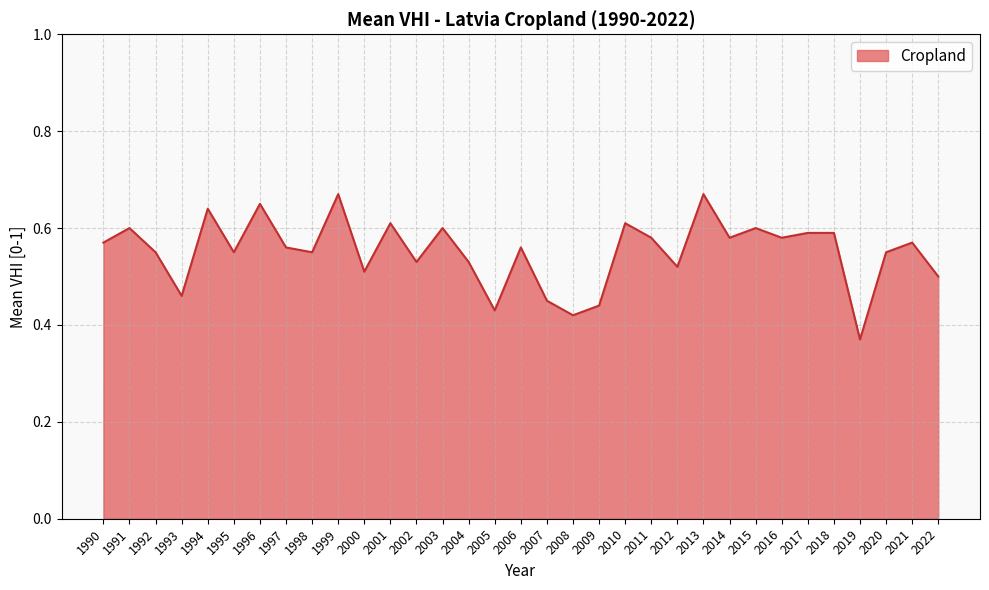

Which label corresponds to the smallest value in the chart?

2019